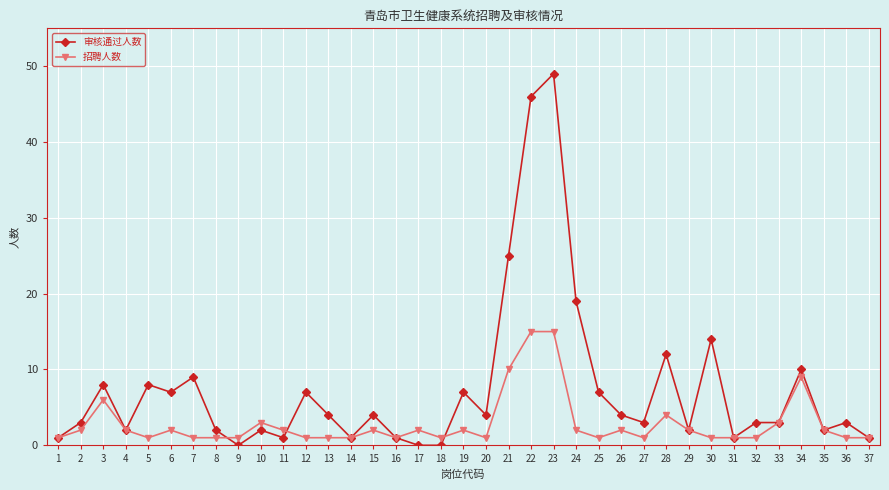

Where is the first local maximum for 审核通过人数?

3